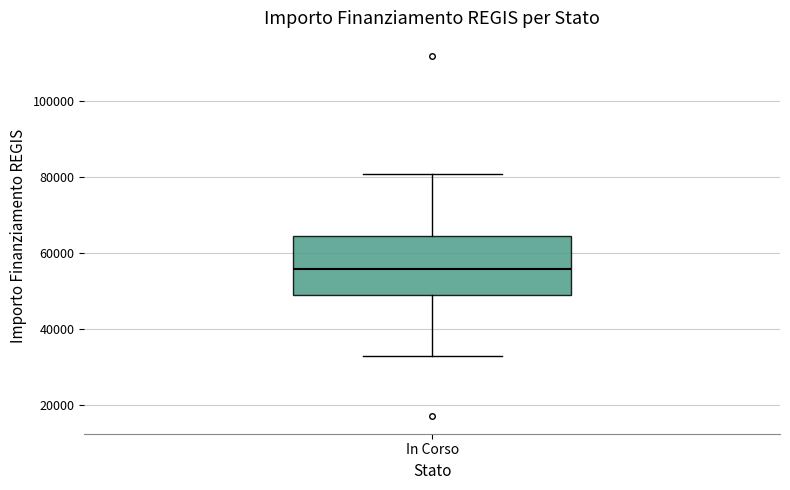

Where is the upper edge of the box for In Corso on the y-axis? The values are not printed on the chart, so give them approximately, as read against the axis.

64000